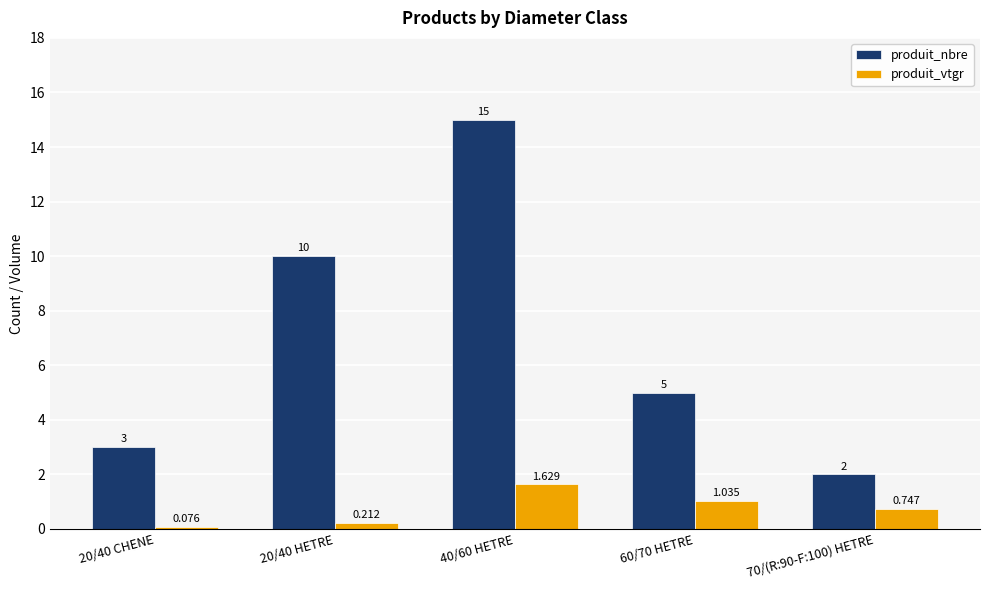

Is the value of produit_nbre at 70/(R:90-F:100) HETRE greater than the value of produit_vtgr at 40/60 HETRE?

Yes